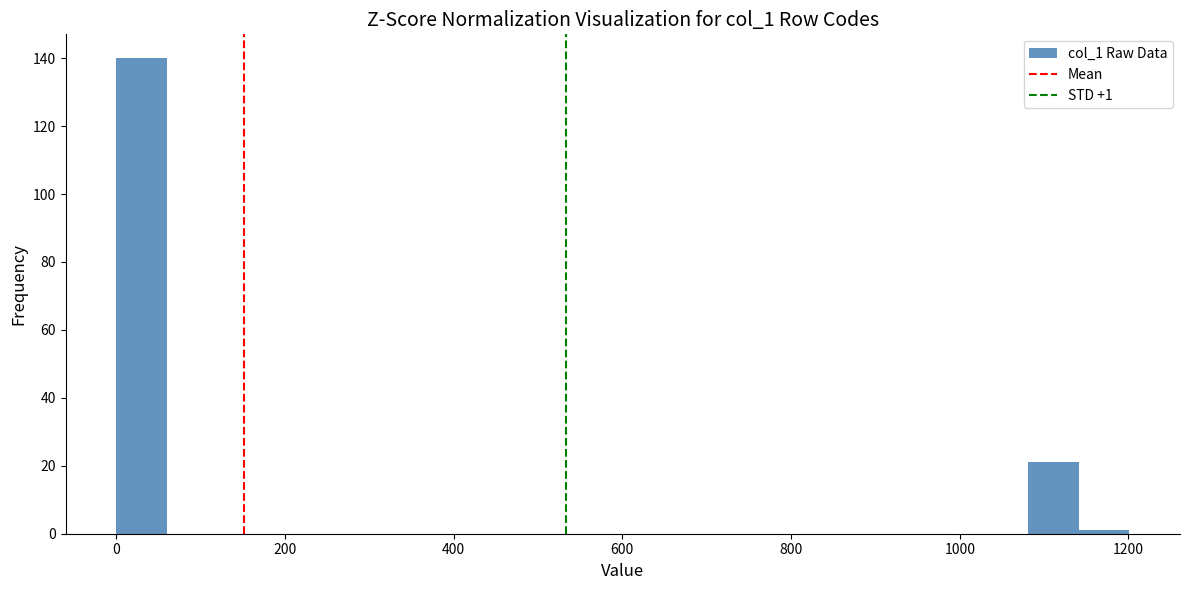

Read against the x-axis, roughly where is the centre of the tallest bar?

40